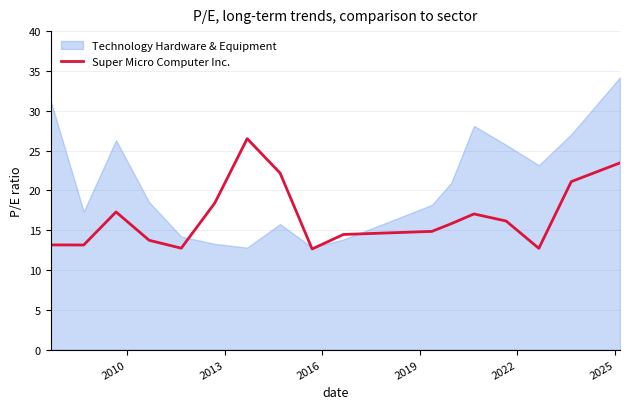

Which series has the largest total across all categories?

Technology Hardware & Equipment